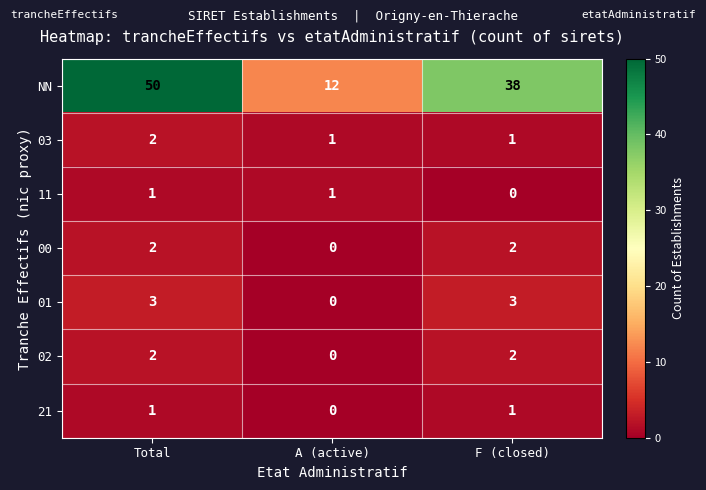

At how many categories does at least one series exceed 31?

2